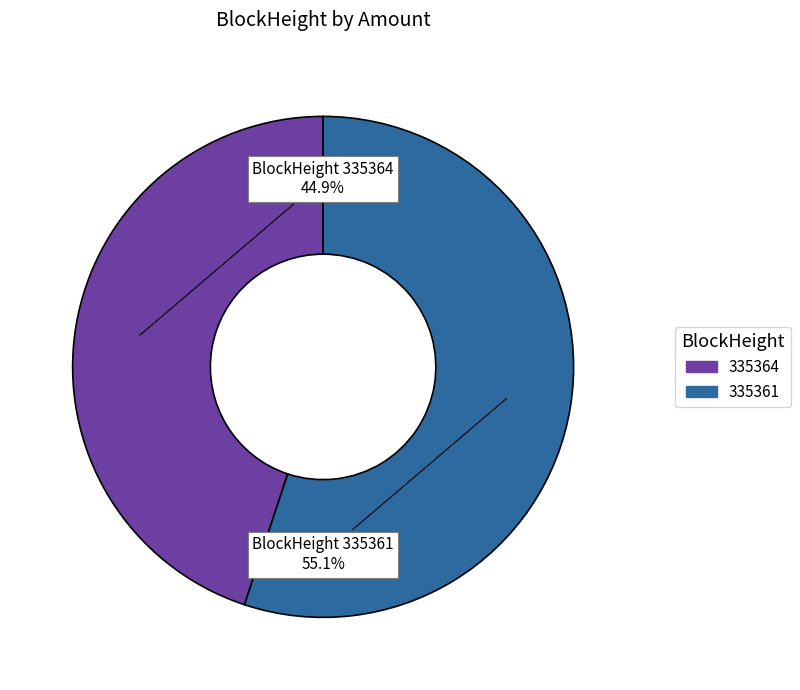

Which slice is the smallest?

335364